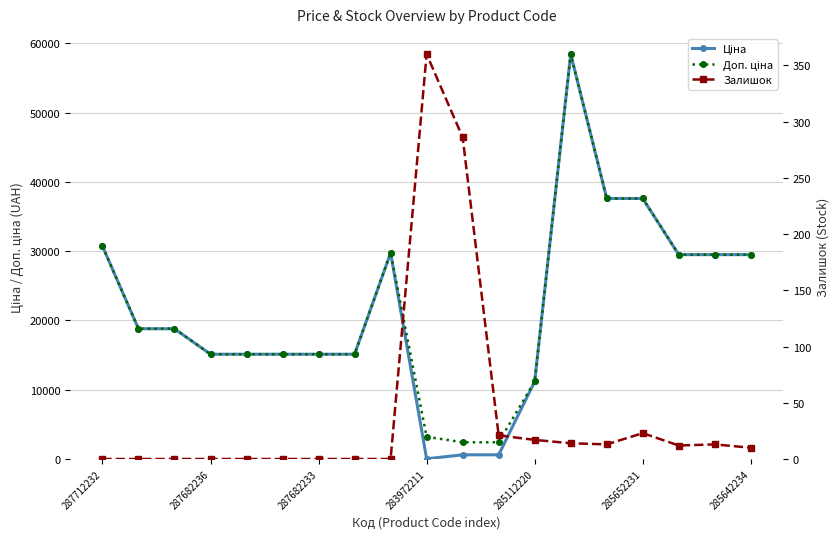

True or false: Залишок and Ціна intersect in this chart.

True